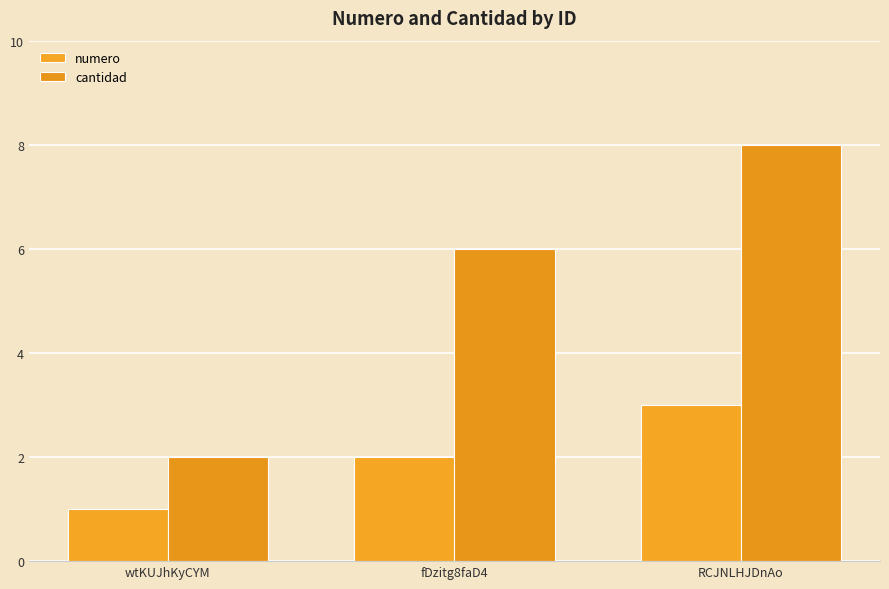

Count the number of data series in this chart.

2